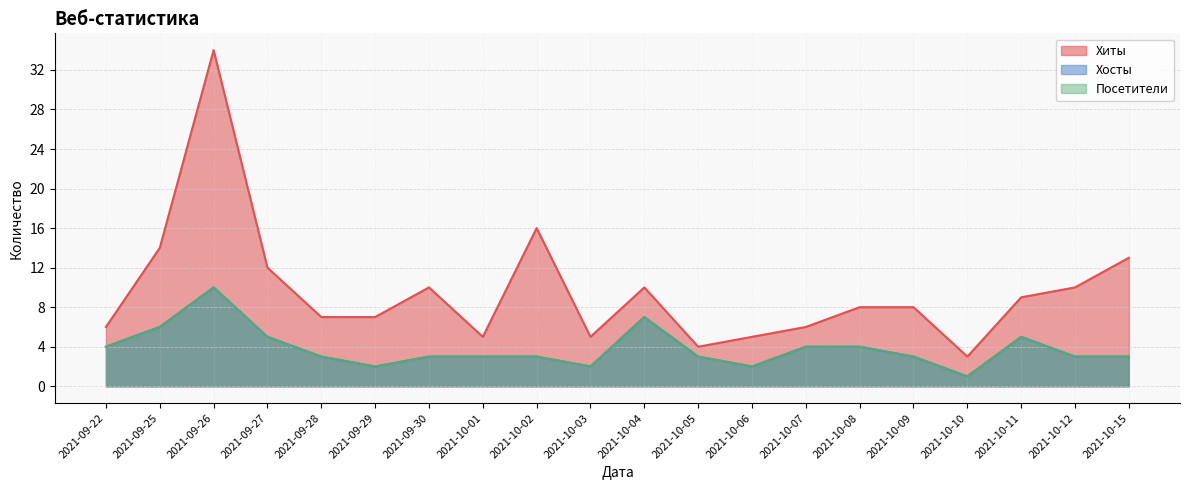

What is the difference between the second highest and second lowest values in the Хиты series?

12